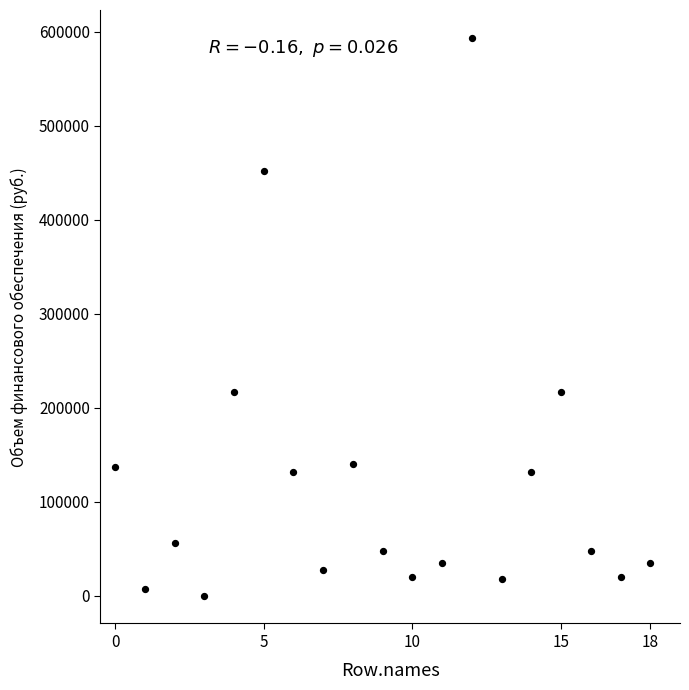

What is the range of Y values (max minus min)?

593551.3